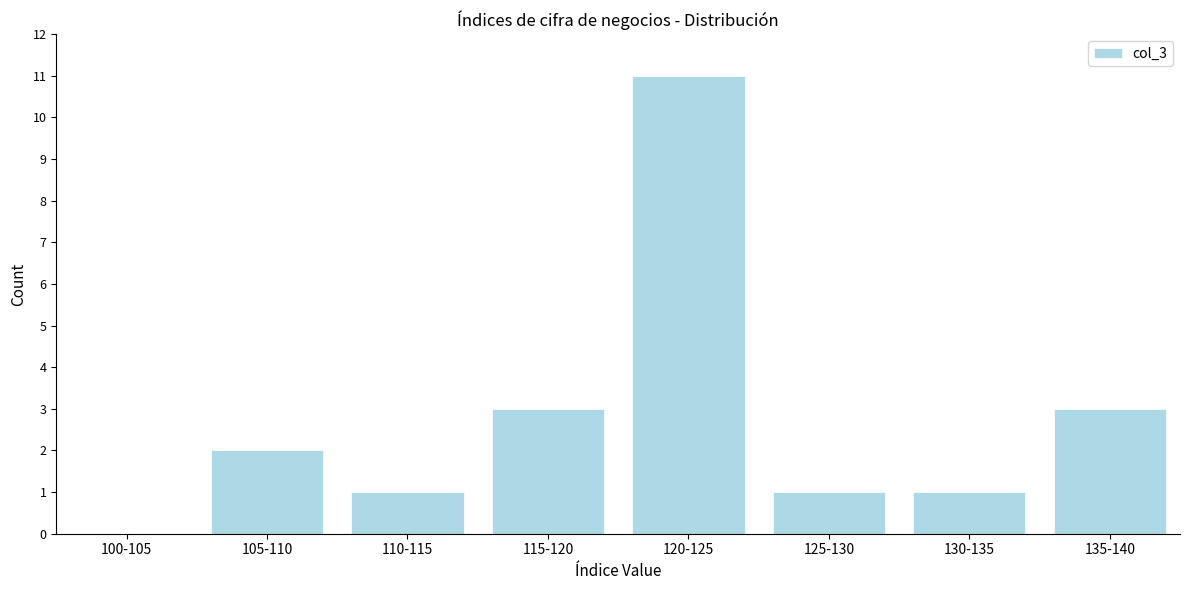

Reading right to left, extract all data points from this chart.

135-140=3	130-135=1	125-130=1	120-125=11	115-120=3	110-115=1	105-110=2	100-105=0